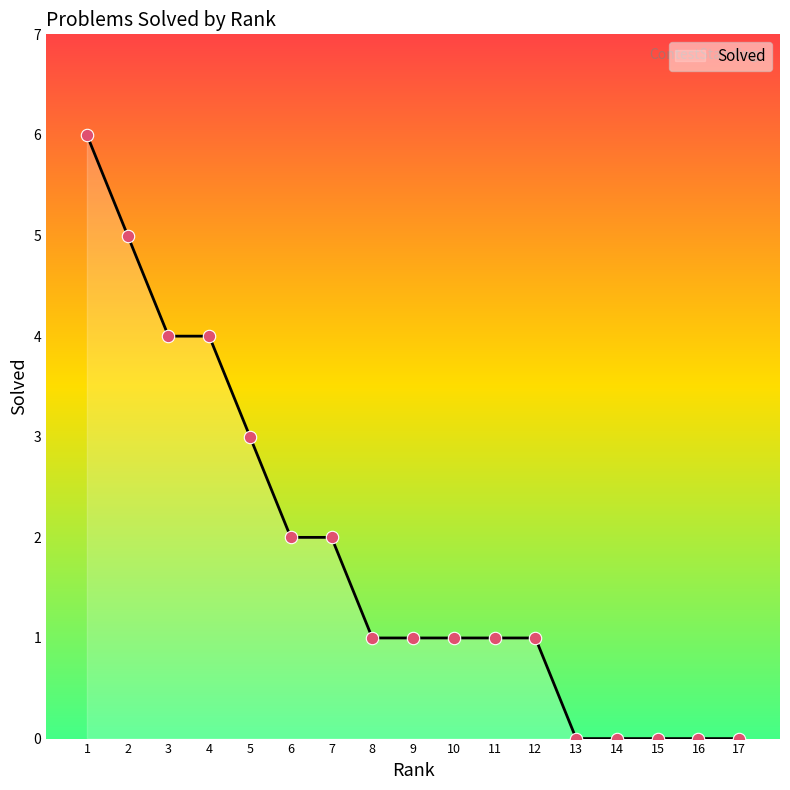

Approximately how many times larger is the value at 5 compared to 7?

1.5